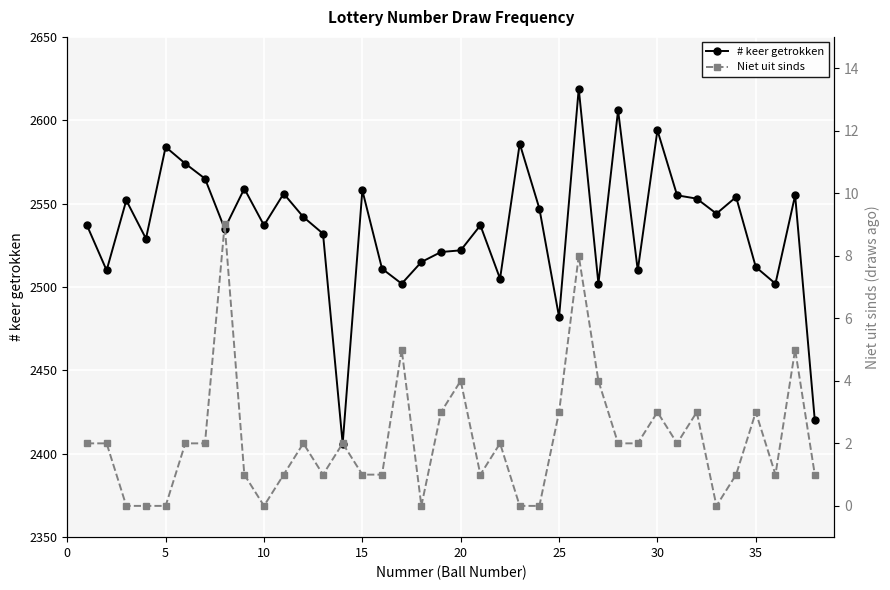

What is the lowest value of the # keer getrokken series?

2406